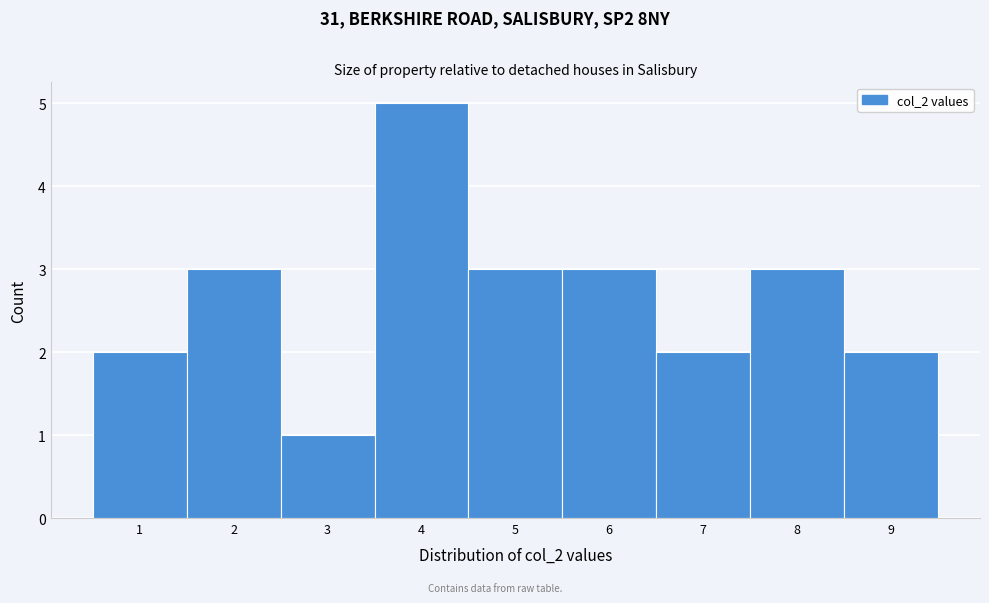

Which range on the x-axis has the tallest bar?

3.5 to 4.5